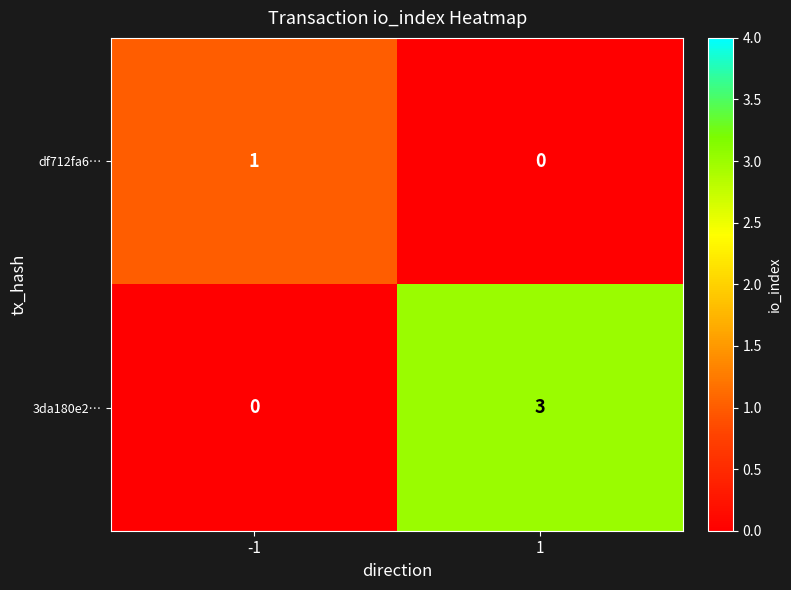

Reading left to right, list all the values displayed in this chart.

df712fa6…: -1=1	1=0
3da180e2…: -1=0	1=3